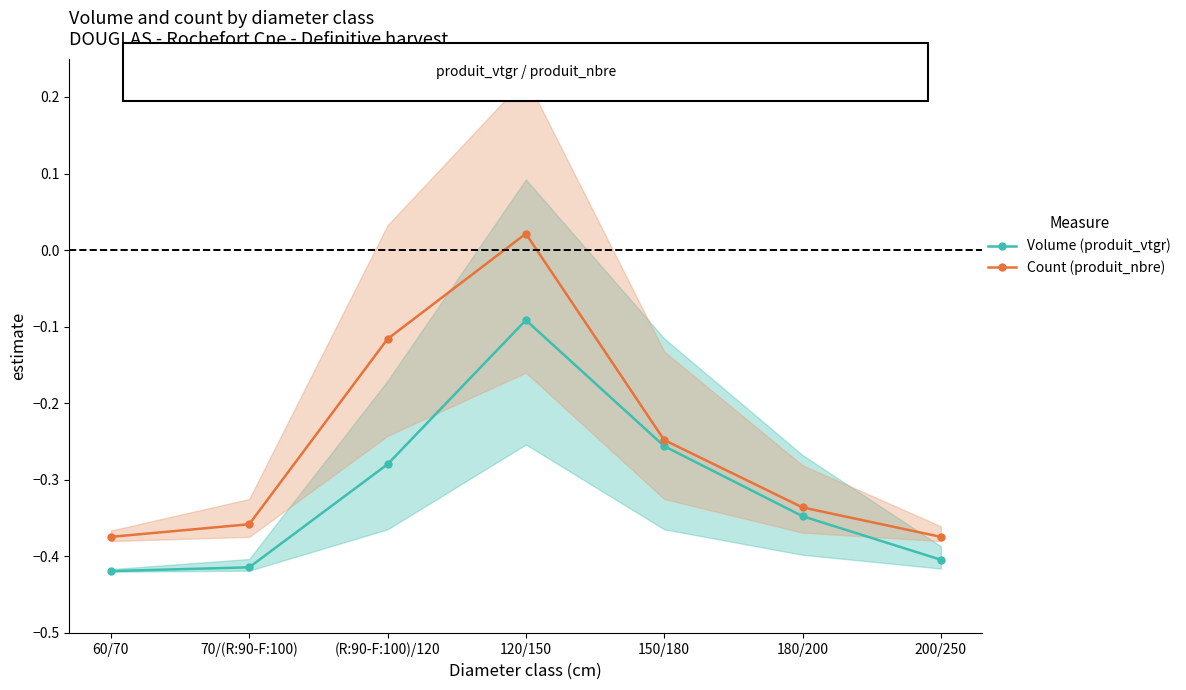

The Volume (produit_vtgr) series shows -0.7 at 60/70. True or false?

False